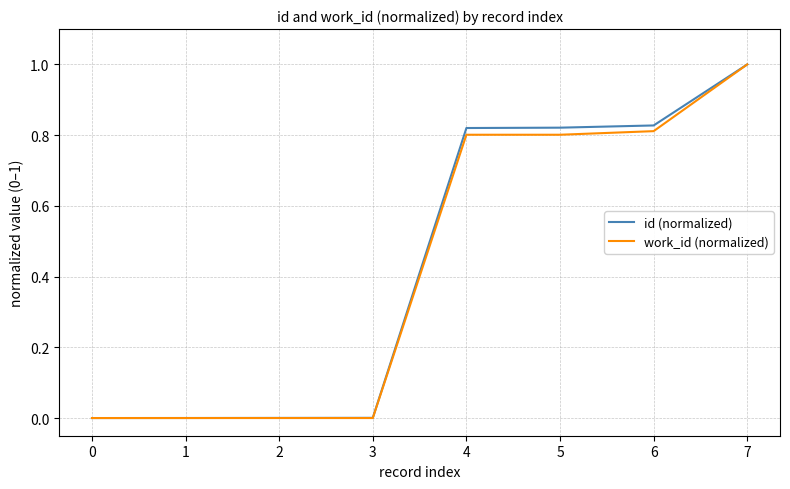

Rank the series at 5 from lowest to highest value.

work_id (normalized), id (normalized)